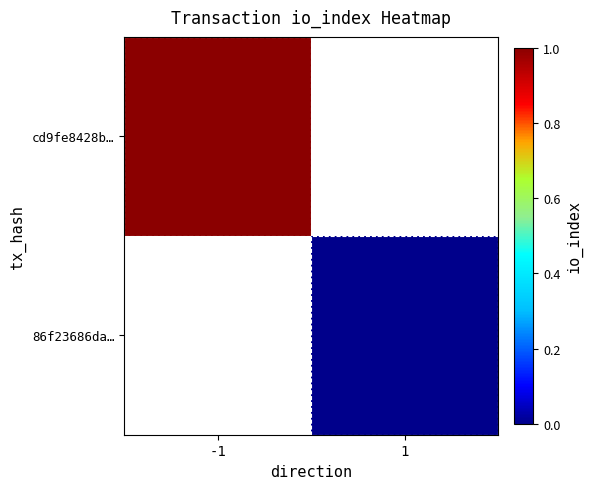

At which label does cd9fe8428b… reach its peak?

-1